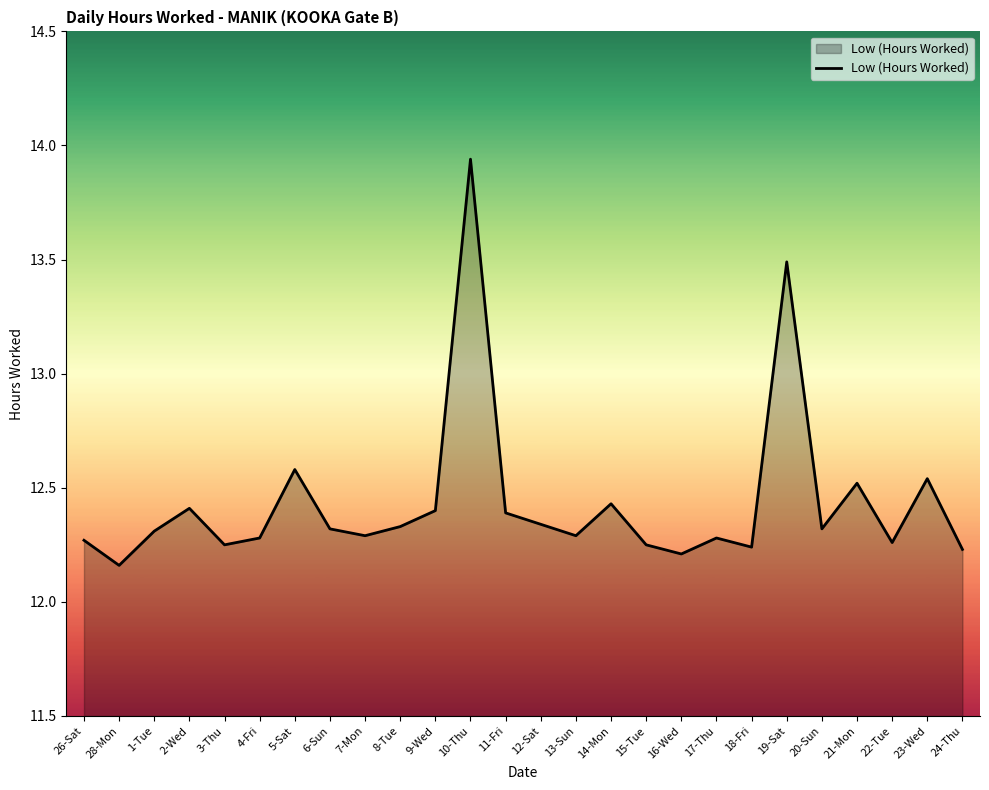

What is the difference between the second highest and minimum values?

1.3